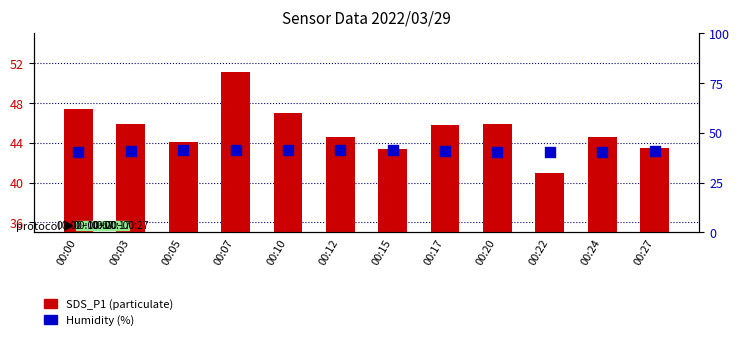

Which series contains the highest Y value?

SDS_P1